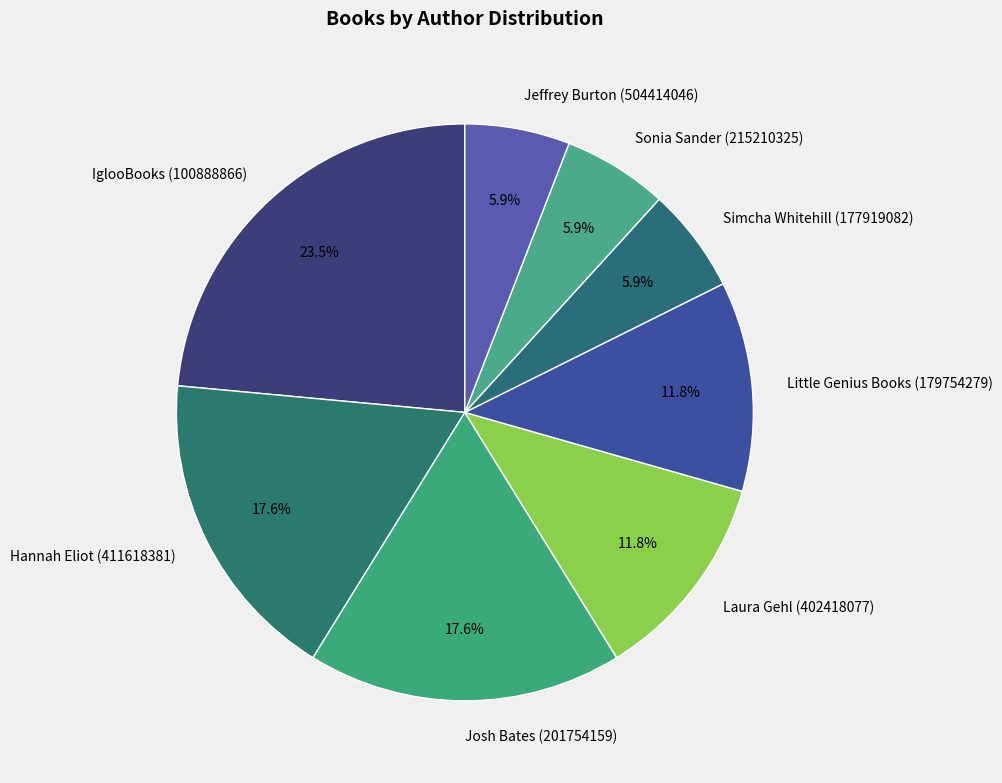

Count the number of slices in the pie.

8